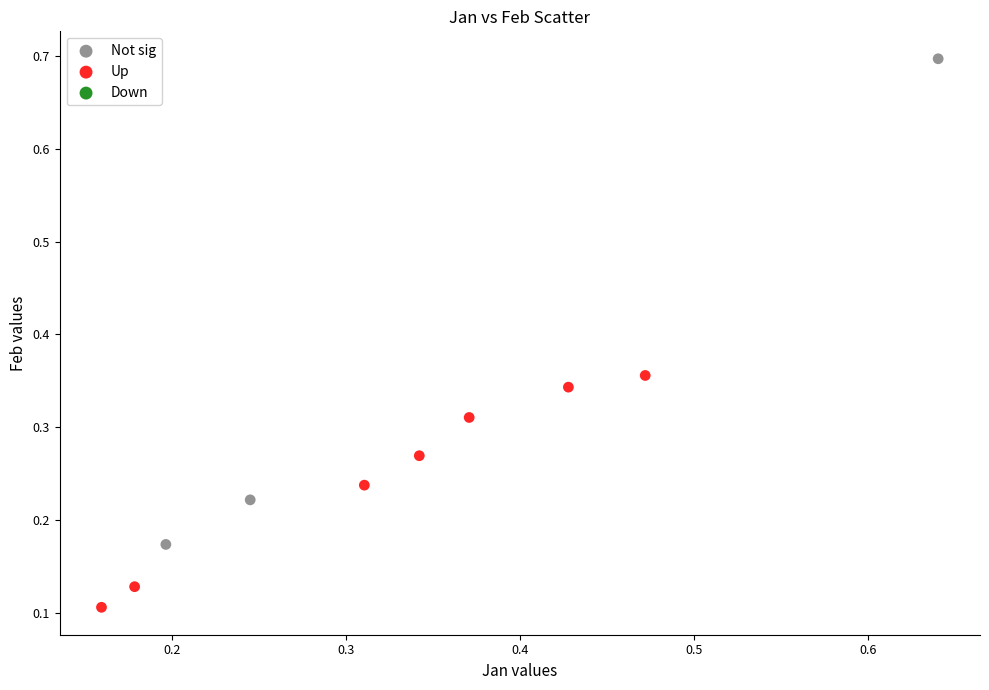

Which series contains the lowest Y value?

Up